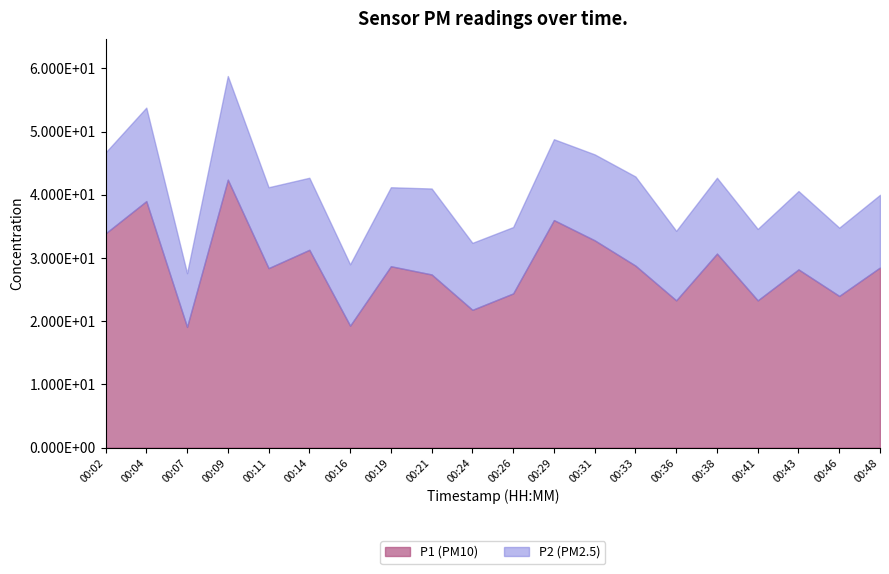

Where is the data nearest to the value 30?

00:38